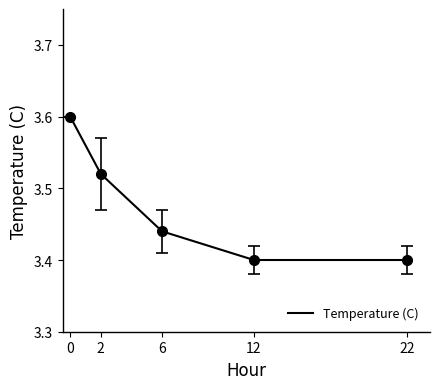

Does the chart display data point markers on the line(s)?

No